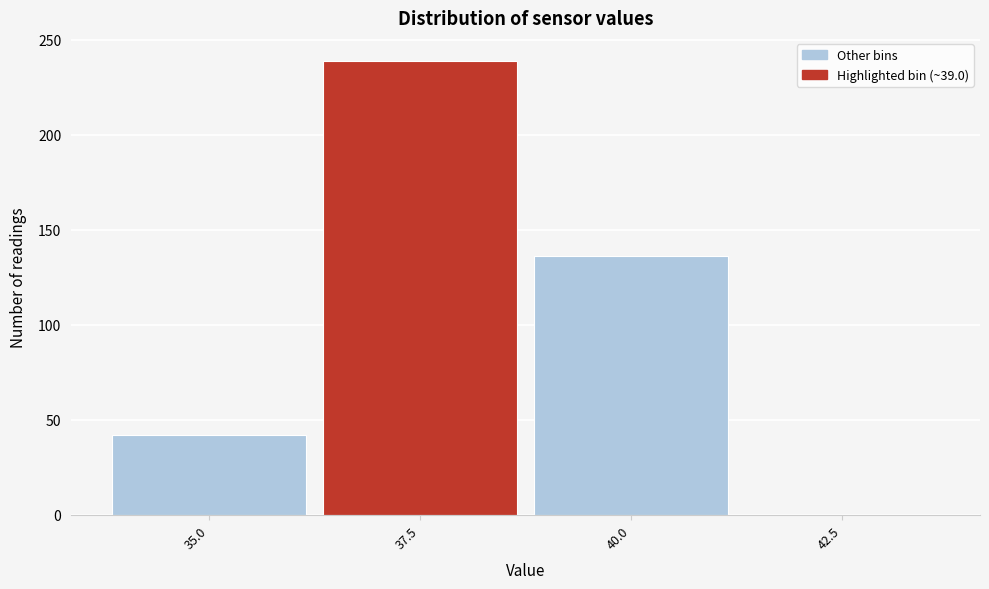

Reading left to right, list all the values displayed in this chart.

35.0=42	37.5=239	40.0=136	42.5=0